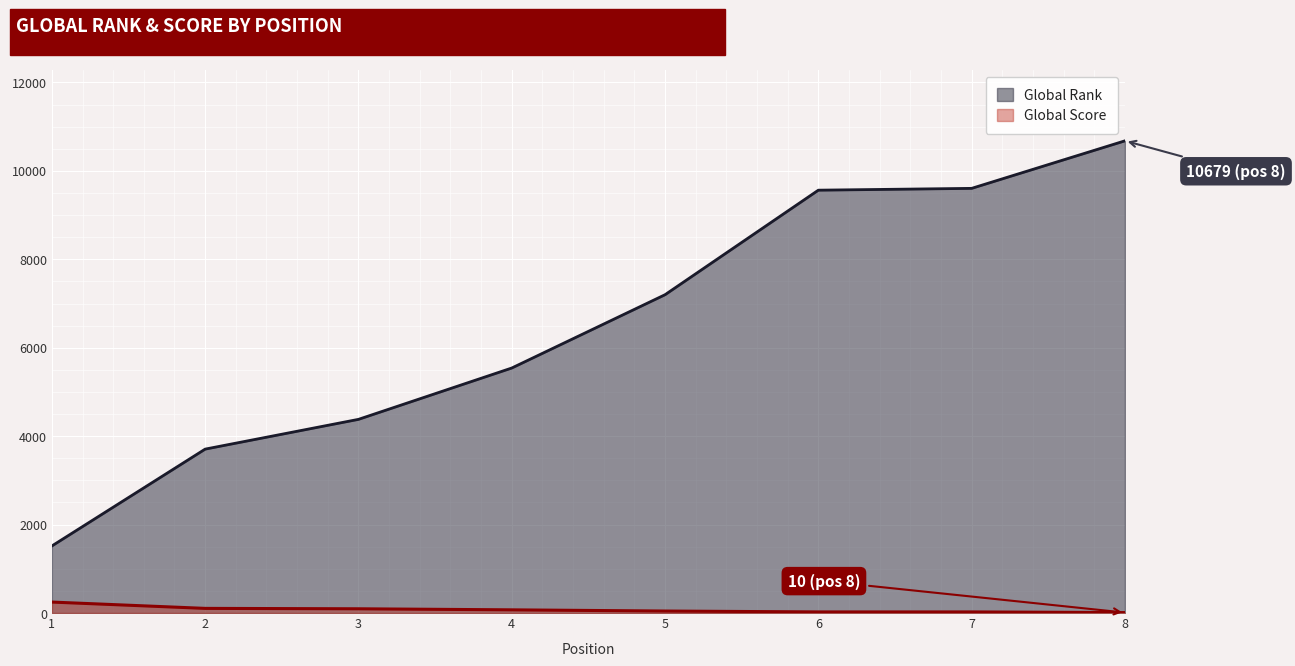

Rank the series at 1 from lowest to highest value.

Global Score, Global Rank